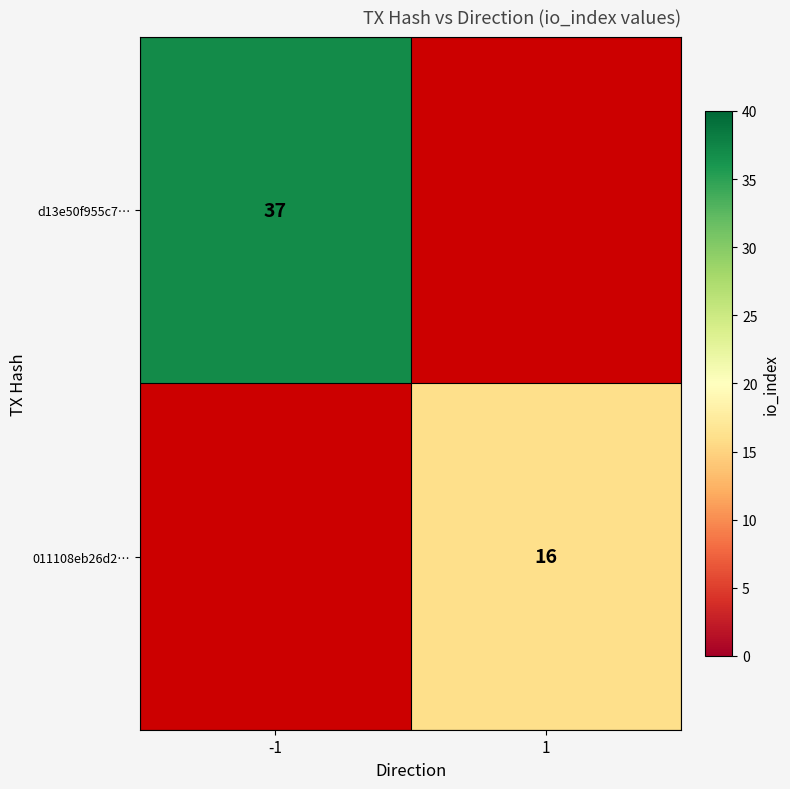

Is the value of 011108eb26d2… at 1 greater than the value of d13e50f955c7… at -1?

No